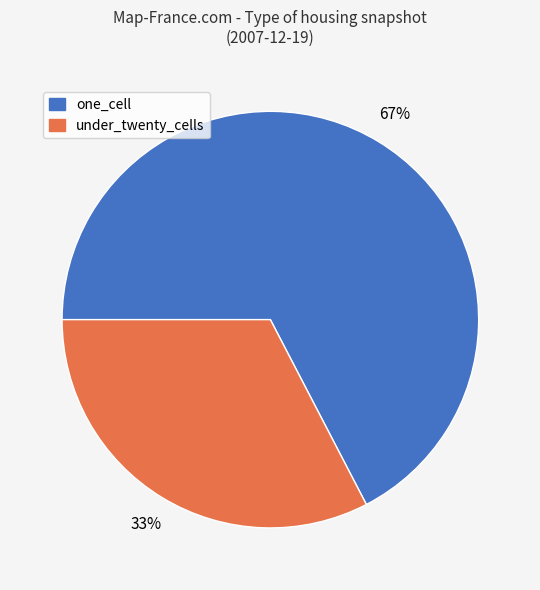

Which slice is the smallest?

under_twenty_cells